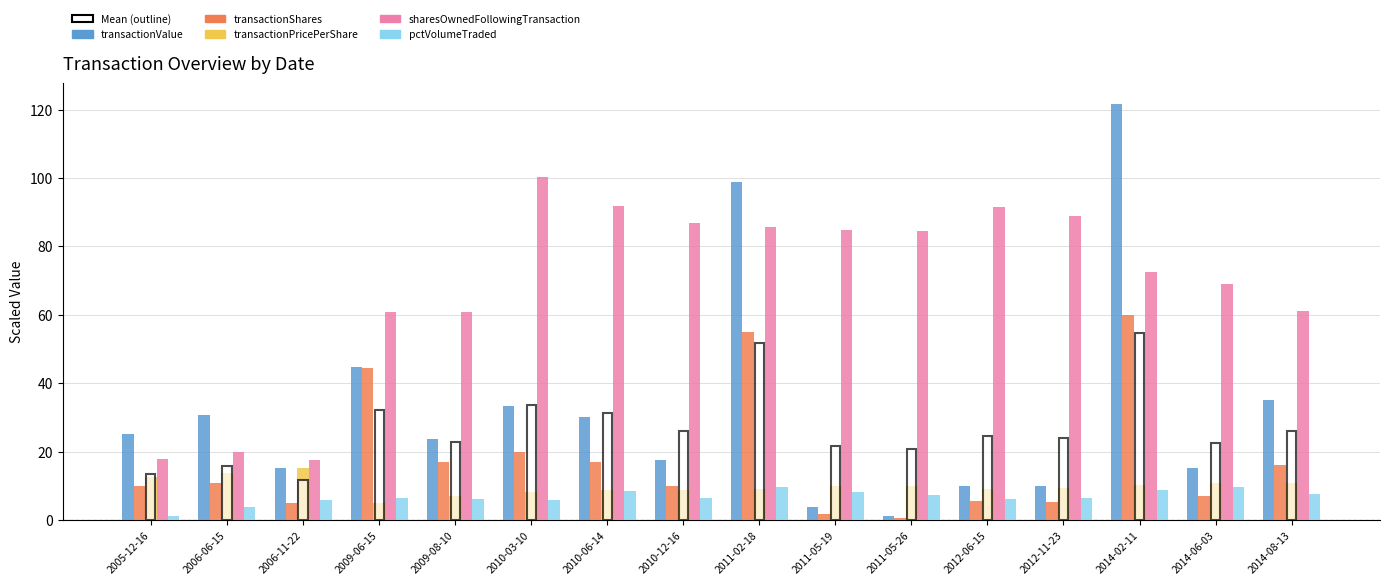

Rank the series by their maximum value, from highest to lowest.

transactionValue, sharesOwnedFollowingTransaction, transactionShares, transactionPricePerShare, pctVolumeTraded